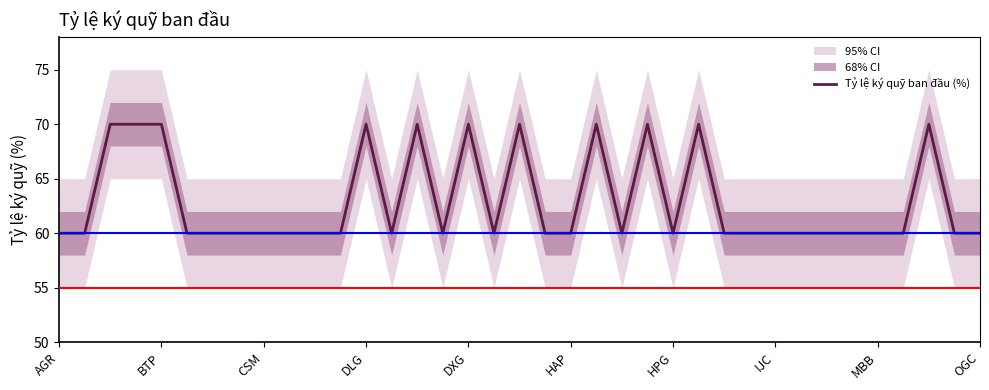

The value at OGC is 60. True or false?

True